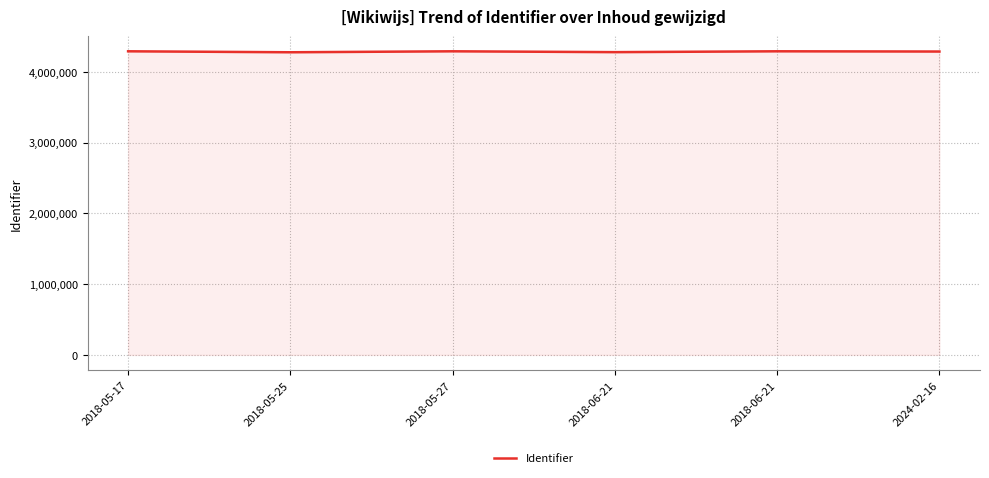

How many categories are shown in the chart?

6